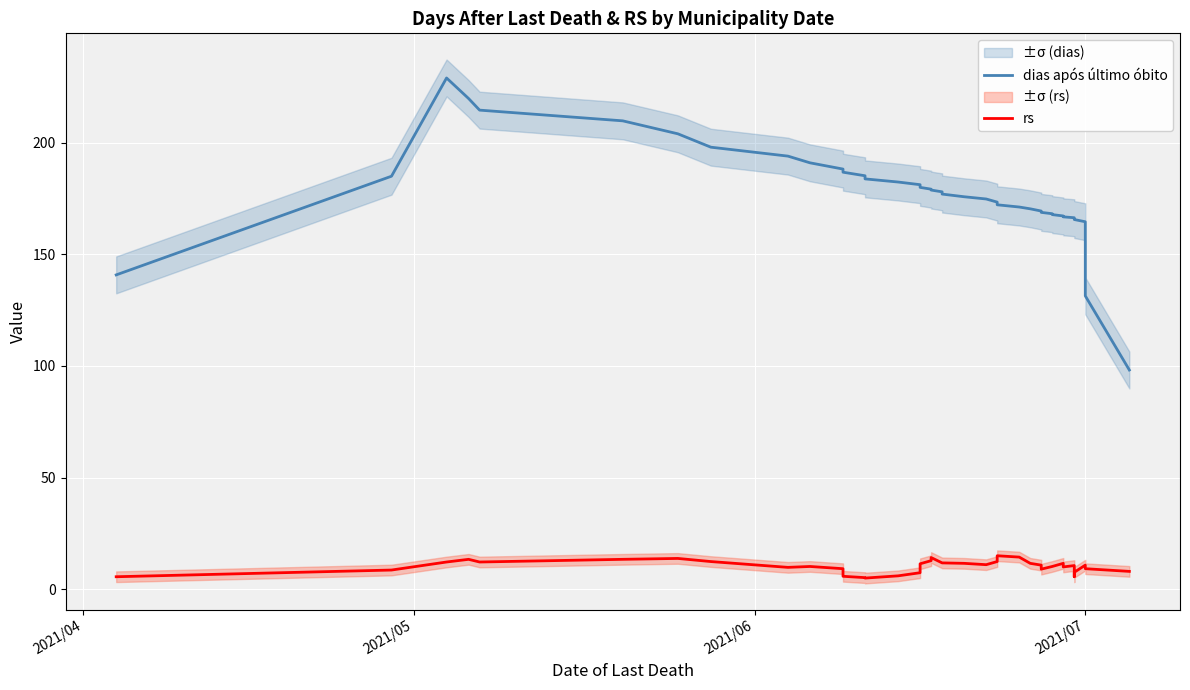

What is the minimum value for rs?

5.0